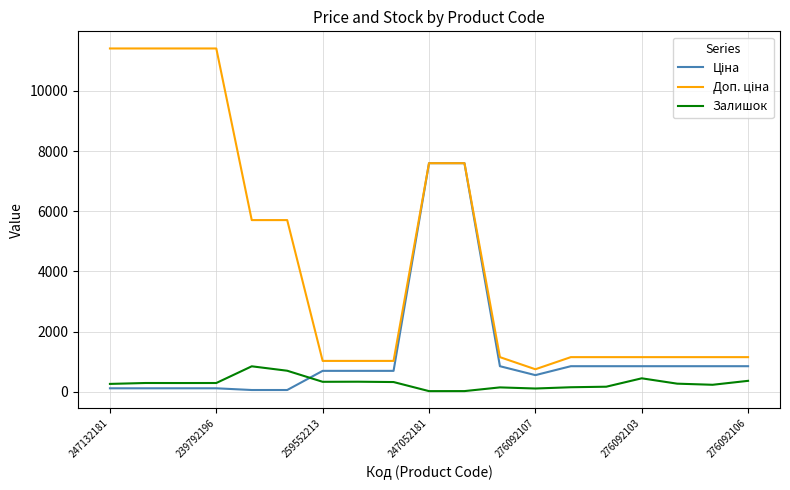

Does the chart have visible grid lines?

Yes